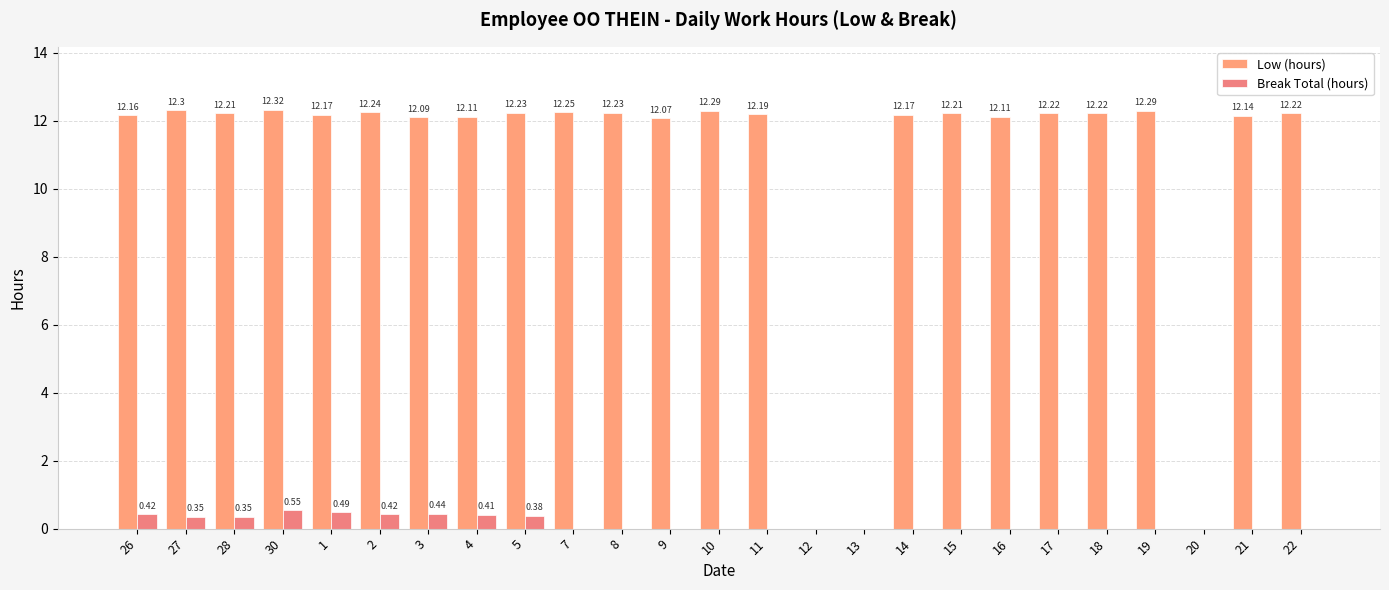

What is the maximum value shown in the chart?

12.3